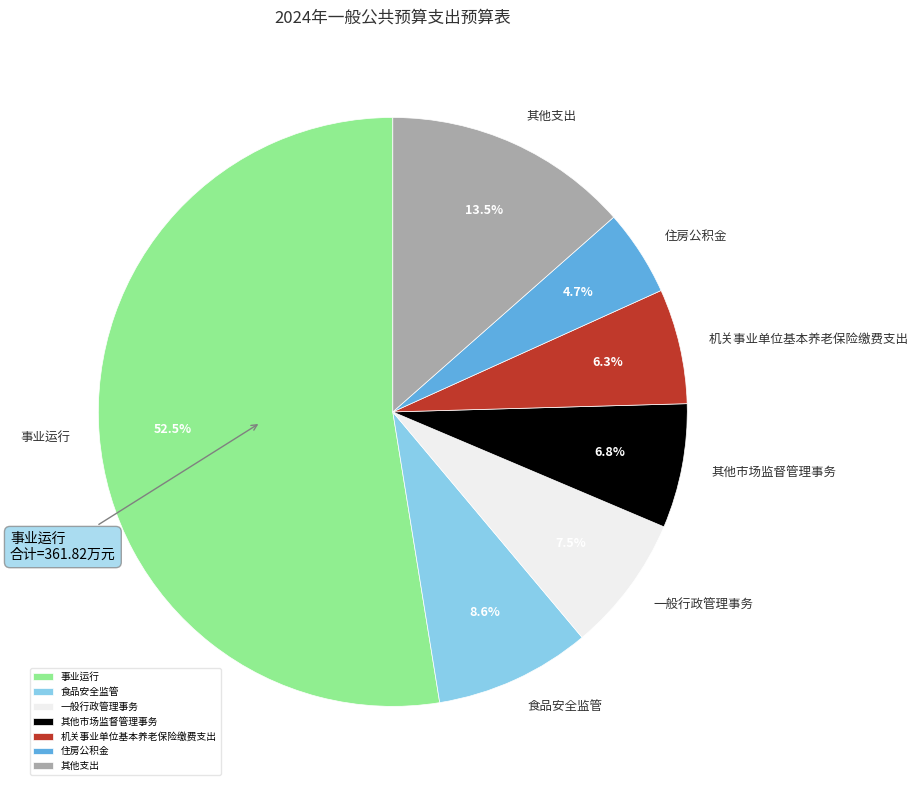

Combined, what portion of the pie is 机关事业单位基本养老保险缴费支出 and 其他支出?

19.8%